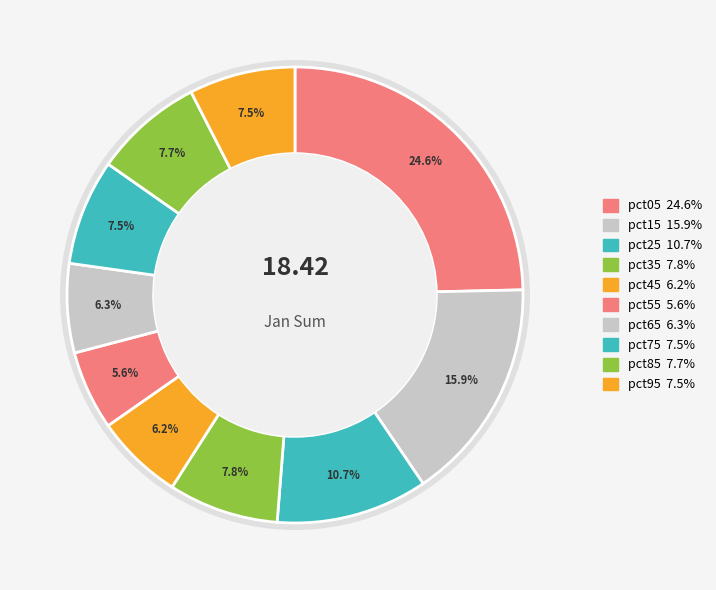

Count the number of slices in the pie.

10